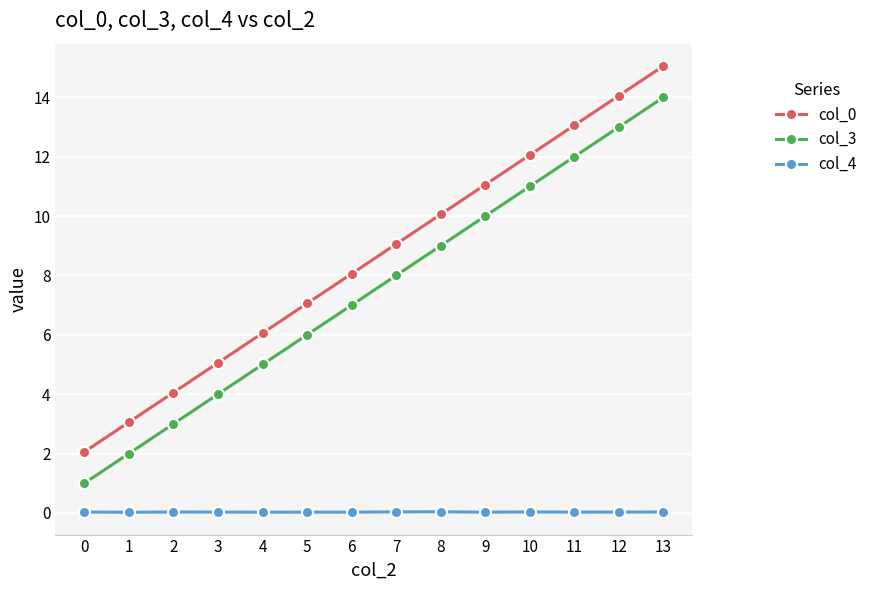

True or false: col_0 has more than 2 interior local peaks.

False